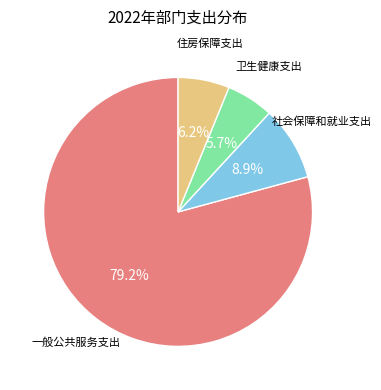

Is it true that 卫生健康支出 is 6% of the pie?

True